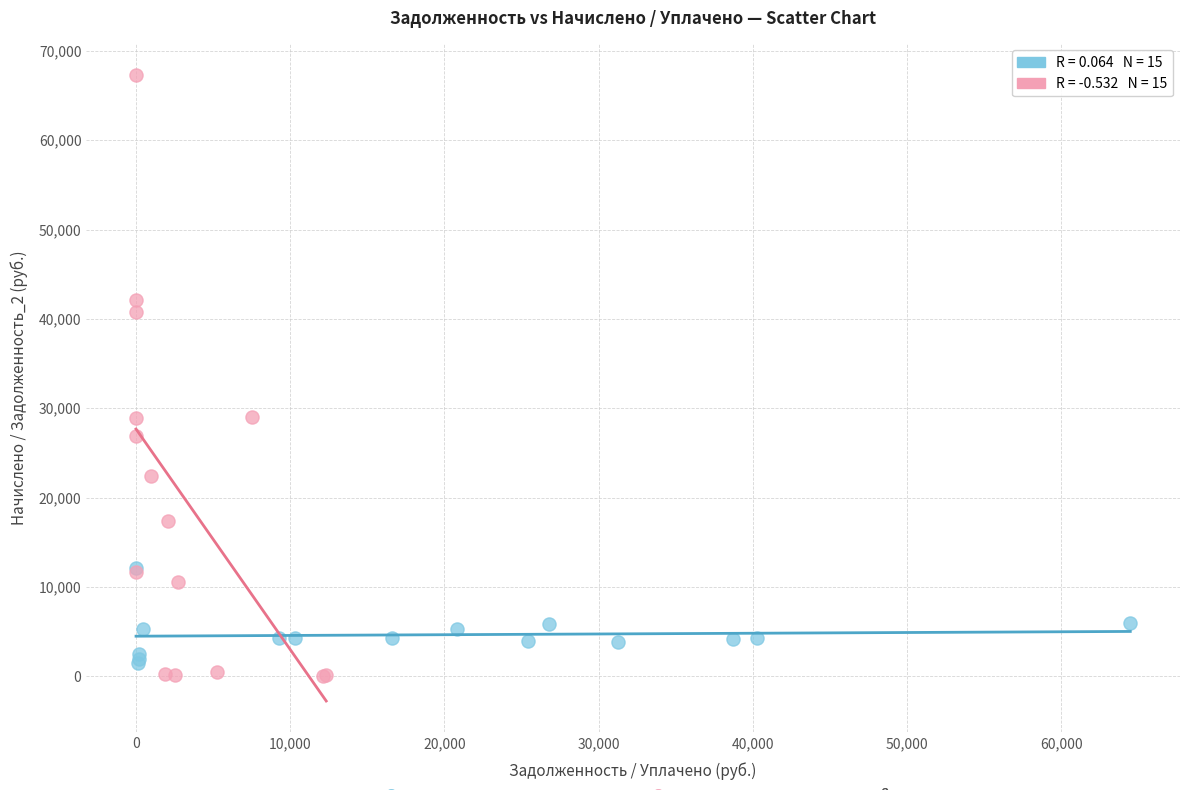

What are all the series names shown in the legend?

задолженность vs начислено, уплачено vs задолженность_2